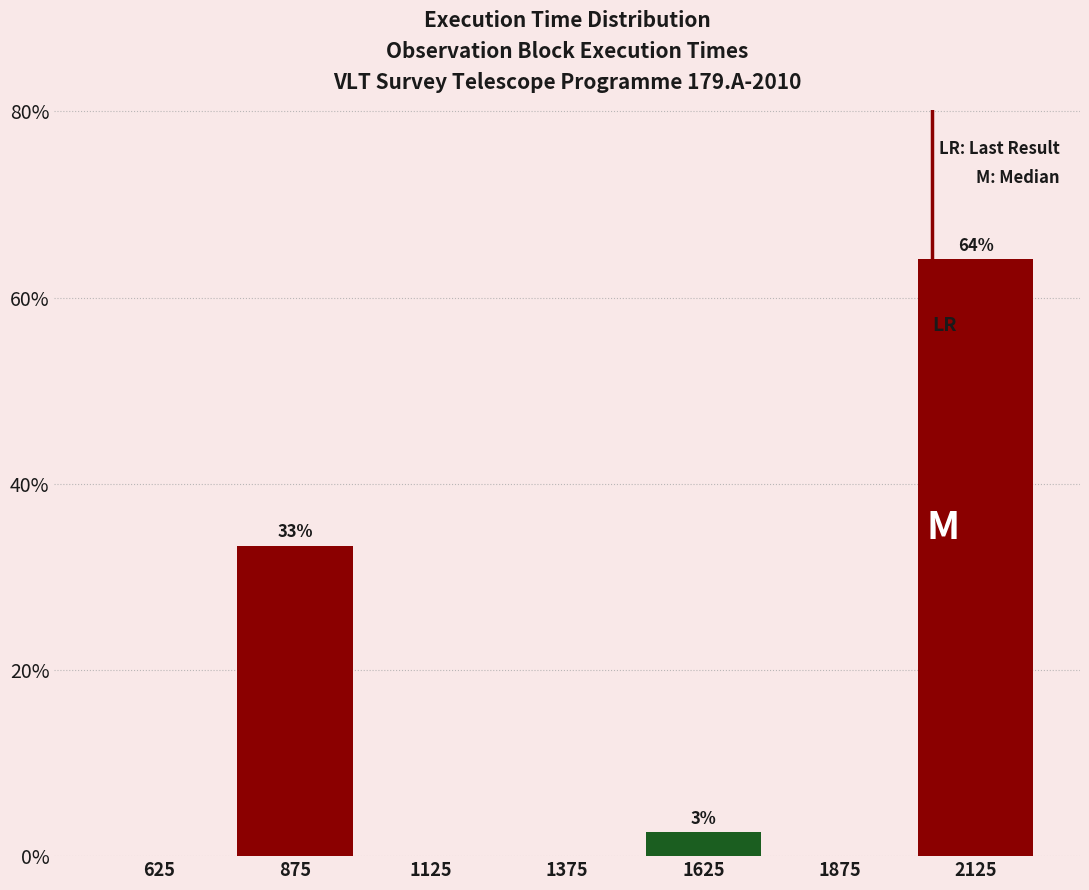

Over which range of the x-axis is the bar tallest?

2000 to 2250